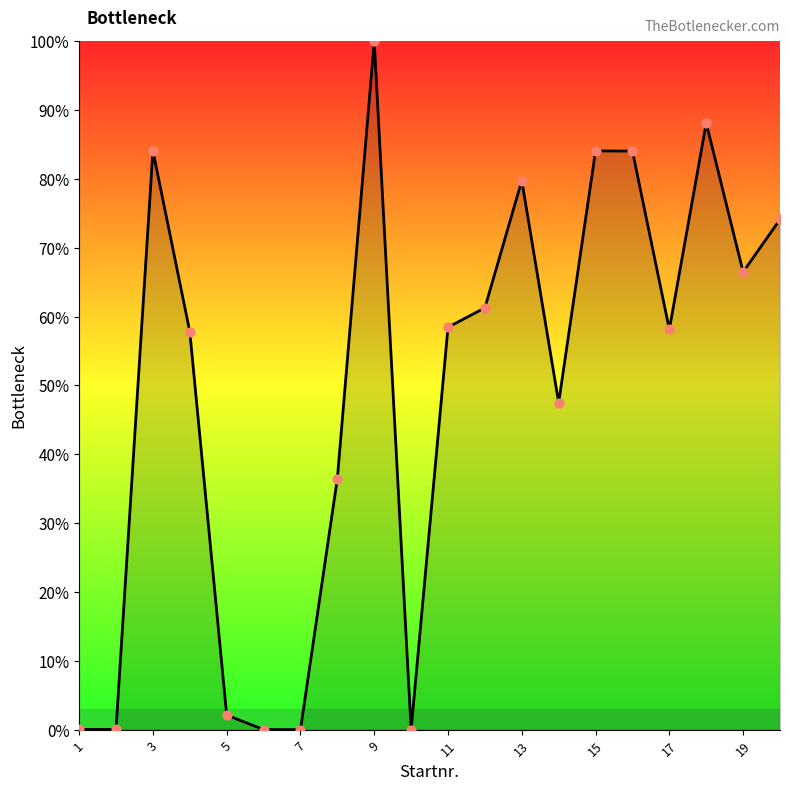

What is the difference between the maximum and minimum values?

100.0